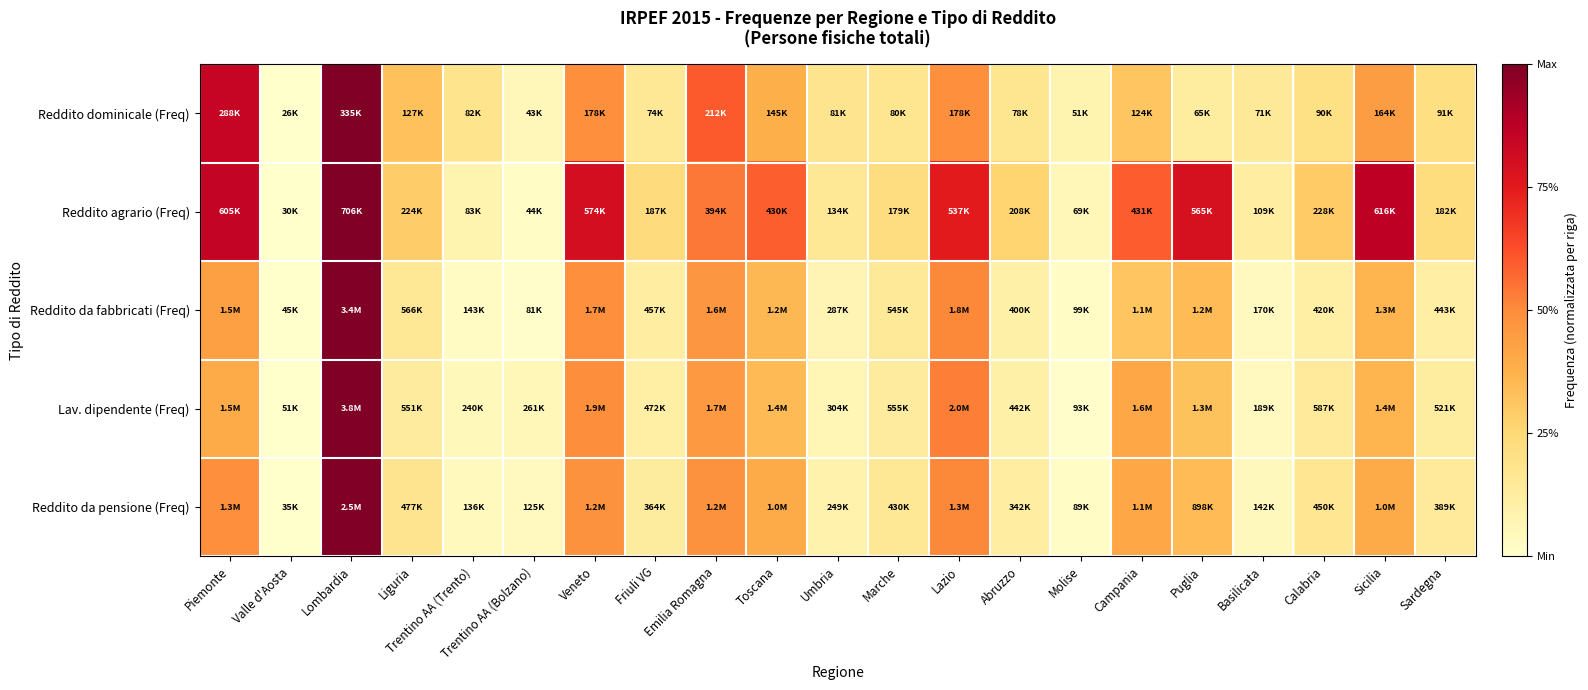

Reading left to right, what are all the values shown in this chart?

Reddito dominicale (Freq): Piemonte=0.8	Valle d'Aosta=0.0	Lombardia=1.0	Liguria=0.3	Trentino AA (Trento)=0.2	Trentino AA (Bolzano)=0.1	Veneto=0.5	Friuli VG=0.2	Emilia Romagna=0.6	Toscana=0.4	Umbria=0.2	Marche=0.2	Lazio=0.5	Abruzzo=0.2	Molise=0.1	Campania=0.3	Puglia=0.1	Basilicata=0.1	Calabria=0.2	Sicilia=0.4	Sardegna=0.2
Reddito agrario (Freq): Piemonte=0.9	Valle d'Aosta=0.0	Lombardia=1.0	Liguria=0.3	Trentino AA (Trento)=0.1	Trentino AA (Bolzano)=0.0	Veneto=0.8	Friuli VG=0.2	Emilia Romagna=0.5	Toscana=0.6	Umbria=0.2	Marche=0.2	Lazio=0.7	Abruzzo=0.3	Molise=0.1	Campania=0.6	Puglia=0.8	Basilicata=0.1	Calabria=0.3	Sicilia=0.9	Sardegna=0.2
Reddito da fabbricati (Freq): Piemonte=0.4	Valle d'Aosta=0.0	Lombardia=1.0	Liguria=0.2	Trentino AA (Trento)=0.0	Trentino AA (Bolzano)=0.0	Veneto=0.5	Friuli VG=0.1	Emilia Romagna=0.5	Toscana=0.4	Umbria=0.1	Marche=0.1	Lazio=0.5	Abruzzo=0.1	Molise=0.0	Campania=0.3	Puglia=0.3	Basilicata=0.0	Calabria=0.1	Sicilia=0.4	Sardegna=0.1
Lav. dipendente (Freq): Piemonte=0.4	Valle d'Aosta=0.0	Lombardia=1.0	Liguria=0.1	Trentino AA (Trento)=0.1	Trentino AA (Bolzano)=0.1	Veneto=0.5	Friuli VG=0.1	Emilia Romagna=0.5	Toscana=0.3	Umbria=0.1	Marche=0.1	Lazio=0.5	Abruzzo=0.1	Molise=0.0	Campania=0.4	Puglia=0.3	Basilicata=0.0	Calabria=0.1	Sicilia=0.4	Sardegna=0.1
Reddito da pensione (Freq): Piemonte=0.5	Valle d'Aosta=0.0	Lombardia=1.0	Liguria=0.2	Trentino AA (Trento)=0.0	Trentino AA (Bolzano)=0.0	Veneto=0.5	Friuli VG=0.1	Emilia Romagna=0.5	Toscana=0.4	Umbria=0.1	Marche=0.2	Lazio=0.5	Abruzzo=0.1	Molise=0.0	Campania=0.4	Puglia=0.3	Basilicata=0.0	Calabria=0.2	Sicilia=0.4	Sardegna=0.1